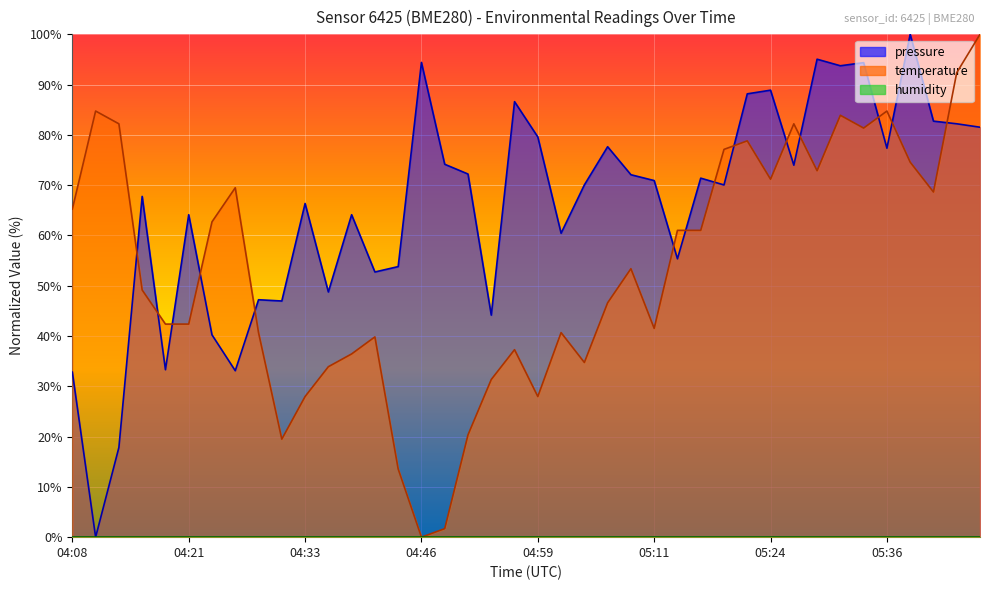

What is the approximate value of pressure at 04:46?

94.4